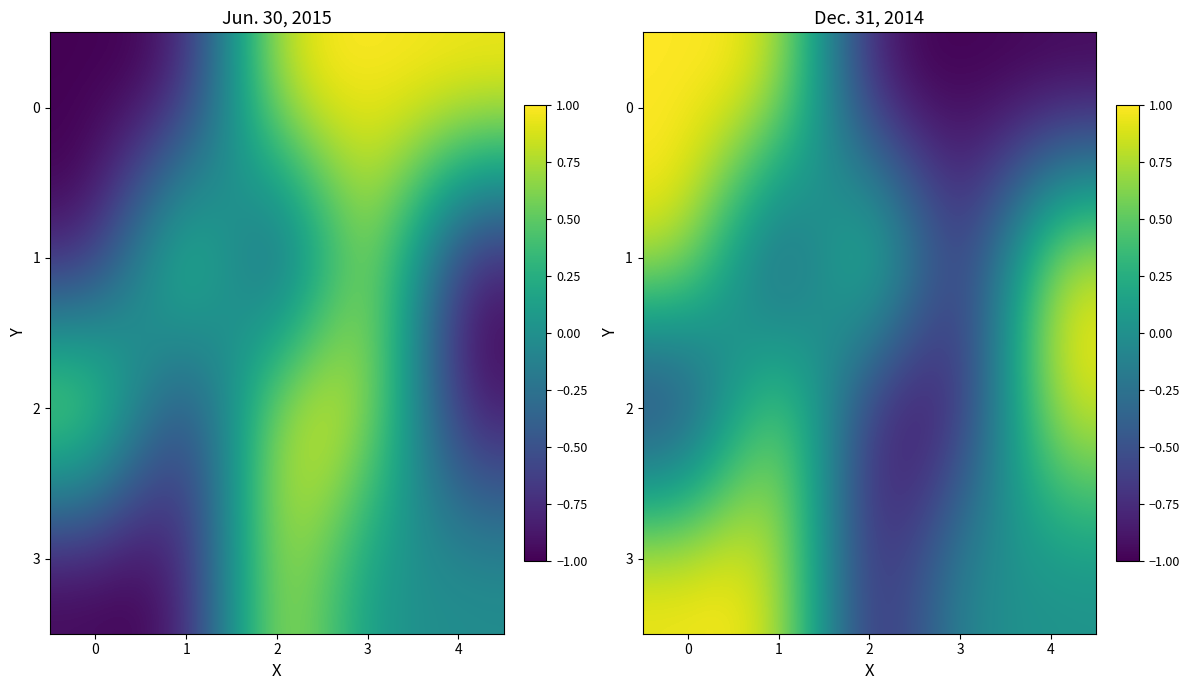

How many series are shown in this chart?

4